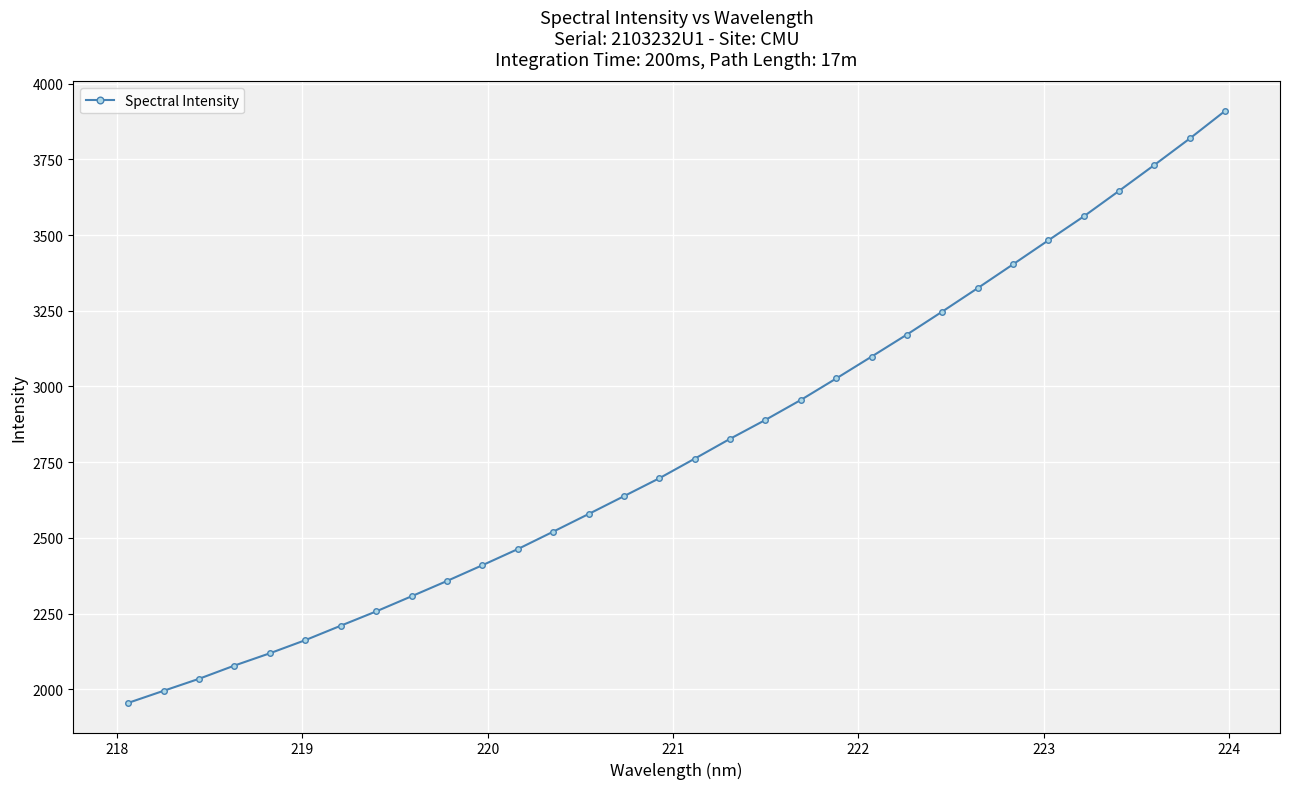

What is the difference between the maximum and minimum values?

1954.1